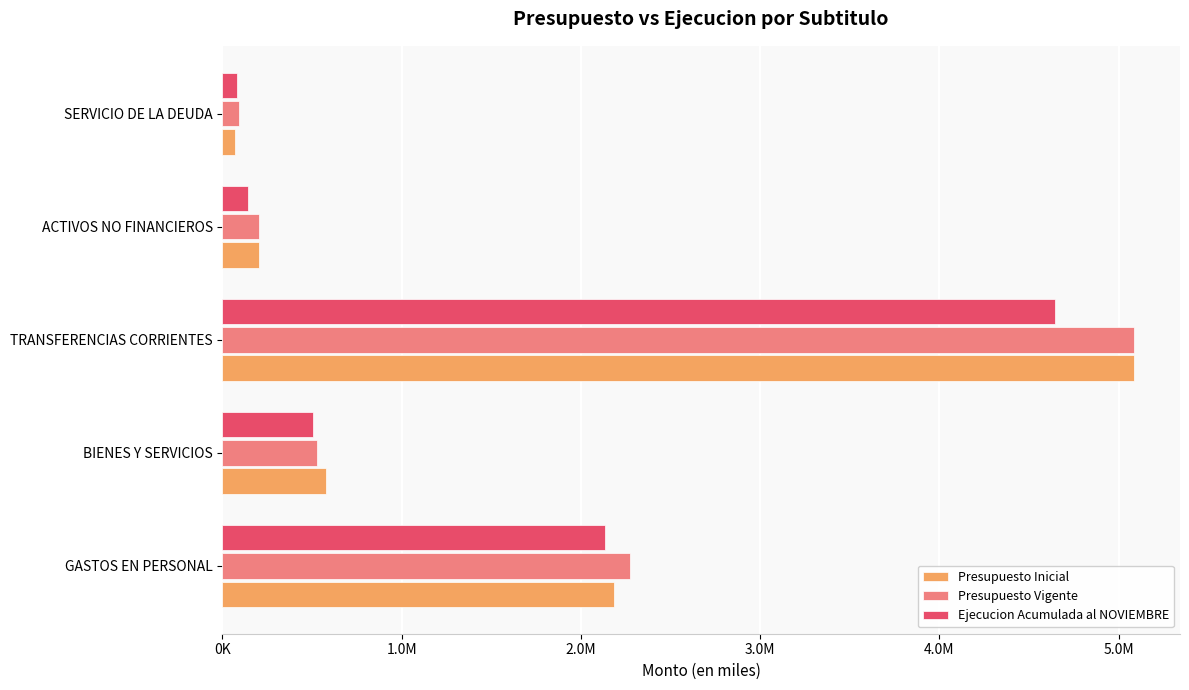

Reading left to right, what are all the values shown in this chart?

Presupuesto Inicial: 2184312	576794	5086361	204126	68872
Presupuesto Vigente: 2275997	526794	5087340	204126	92996
Ejecucion Acumulada al NOVIEMBRE: 2132217	506297	4642644	145693	83750